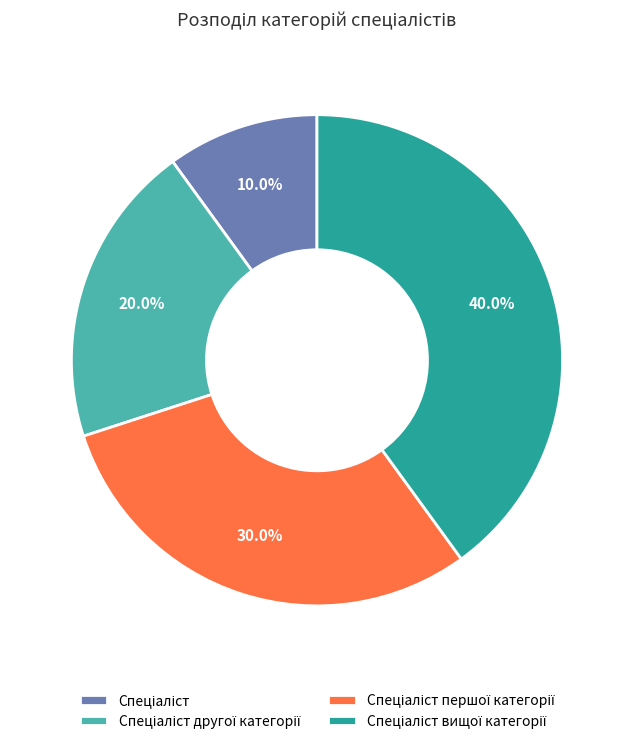

How many segments does this pie chart have?

4